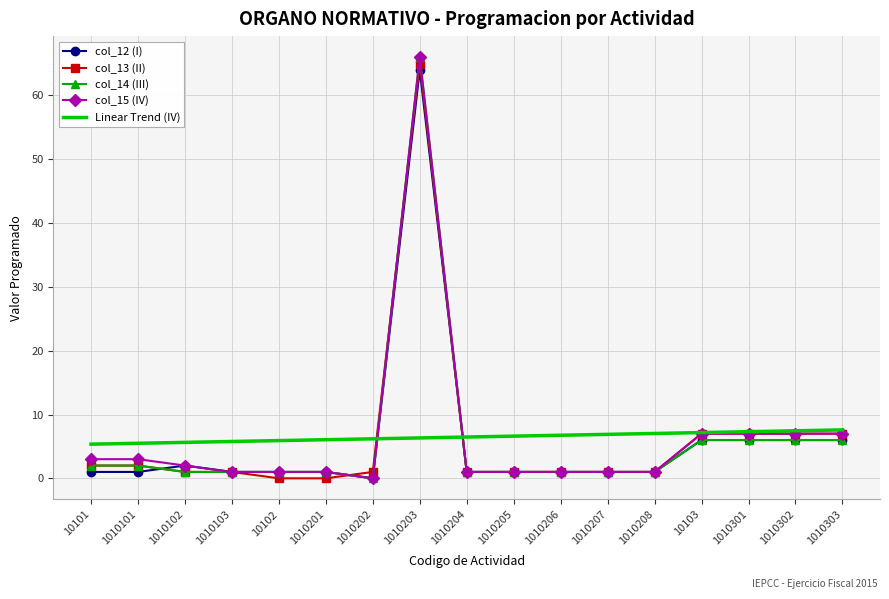

Count the number of data series in this chart.

5